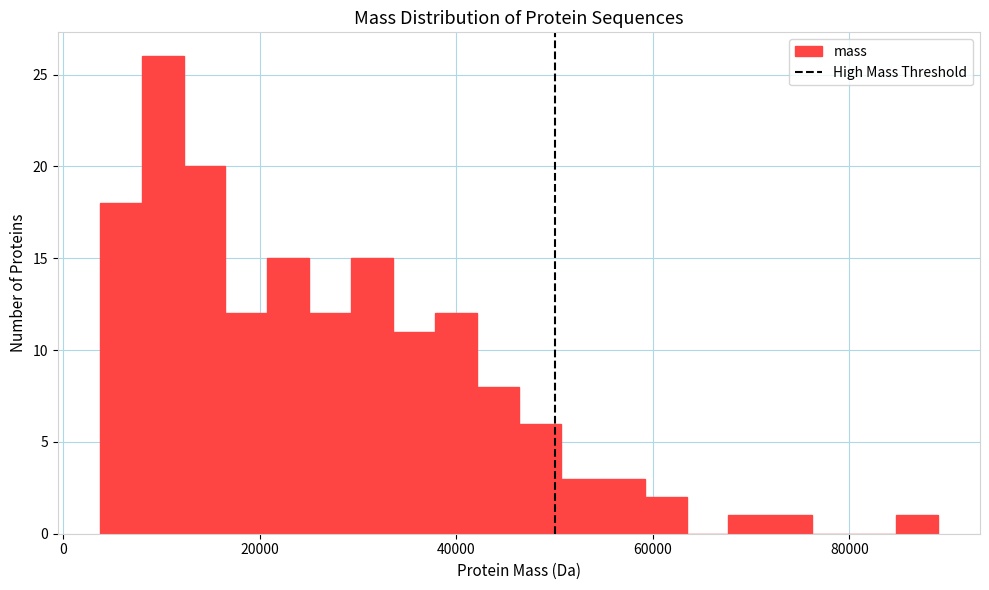

Around what value on the x-axis is the tallest bar? Give the approximate position of its centre, as read against the axis.

10000